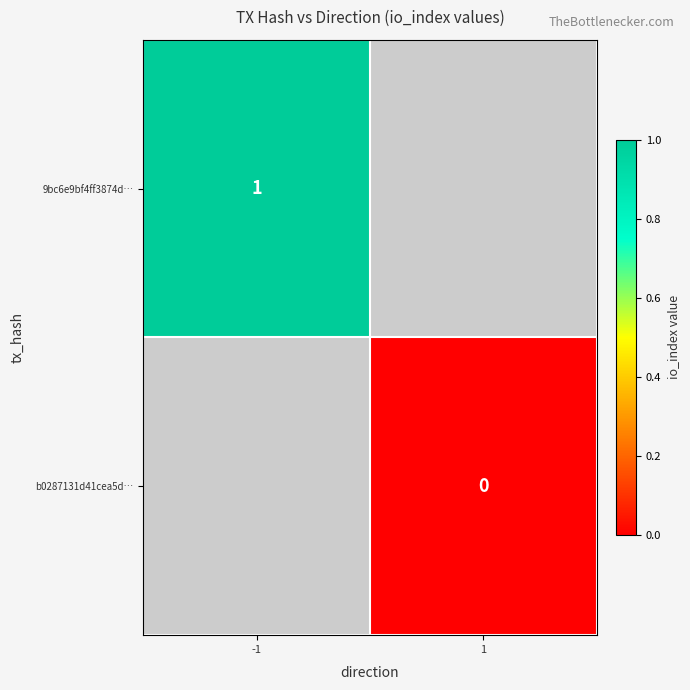

The 9bc6e9bf4ff3874d… series shows 1 at -1. True or false?

True